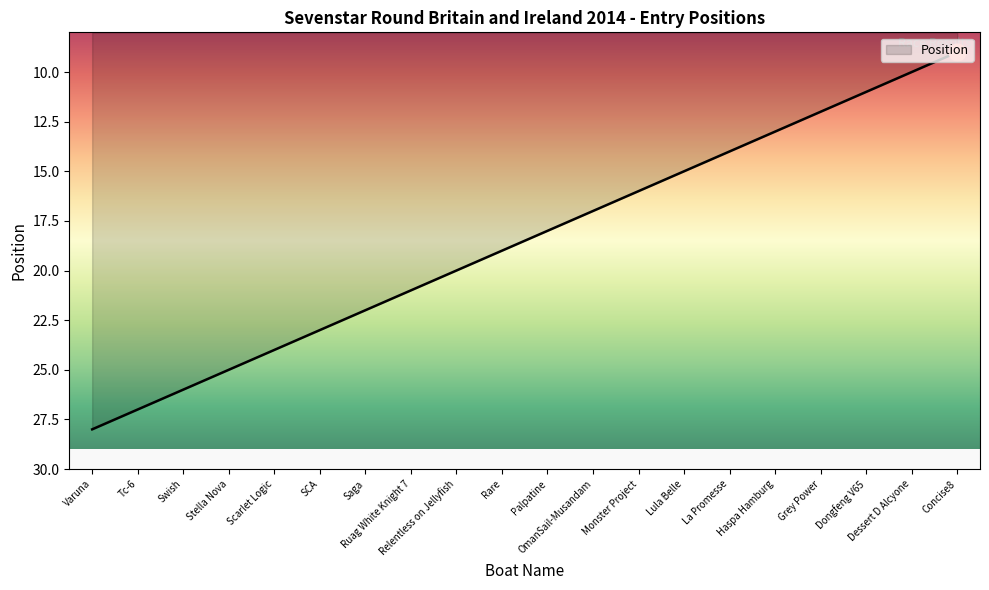

What is the greatest value displayed?

28